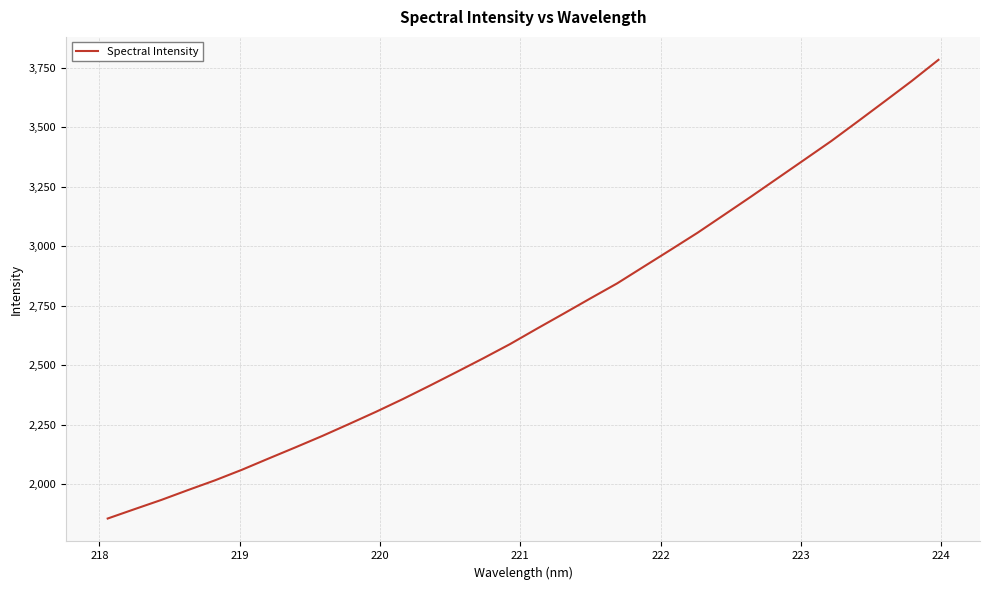

What is the difference between the maximum and minimum values?

1928.6